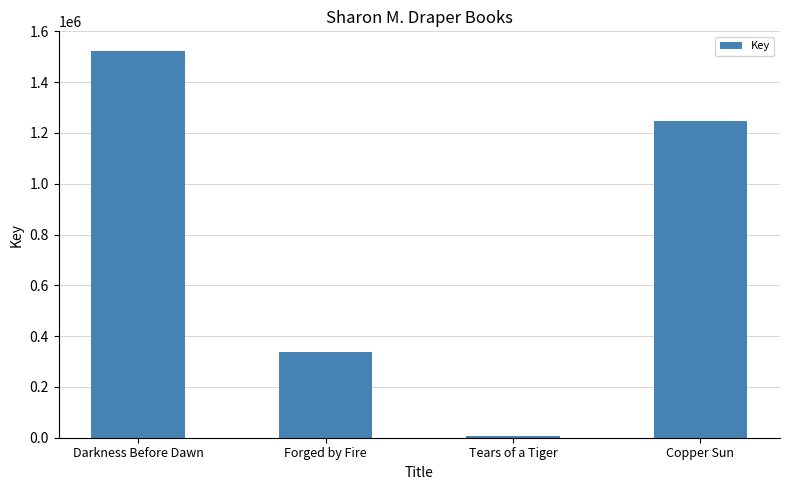

What is the change in value from Forged by Fire to Tears of a Tiger?

-330995